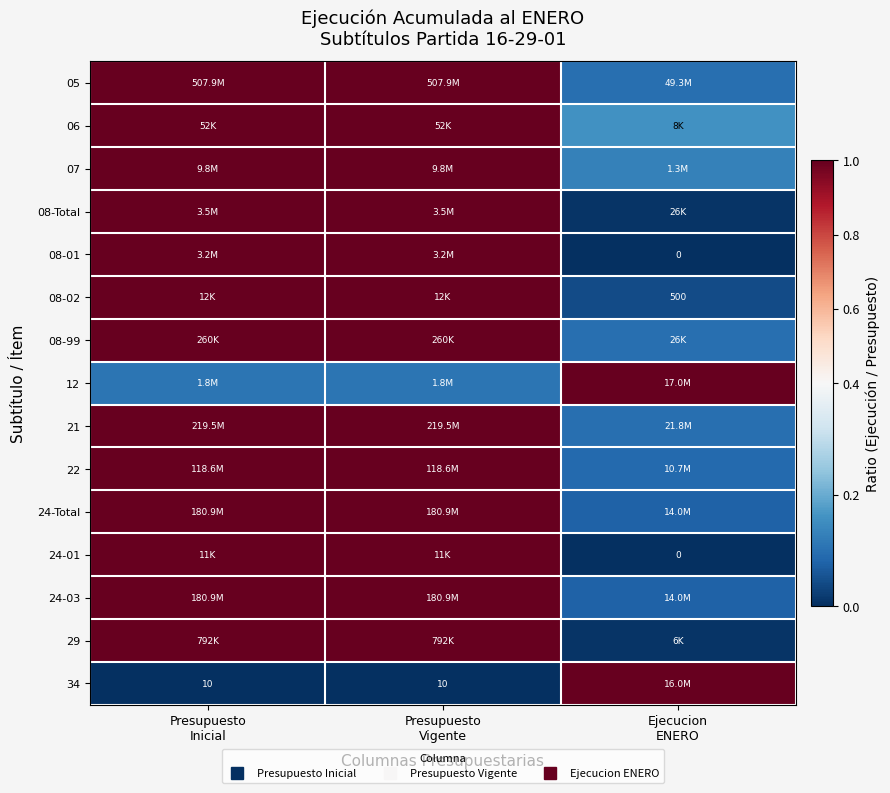

Where is 07 nearest to the value 0?

Ejecucion ENERO